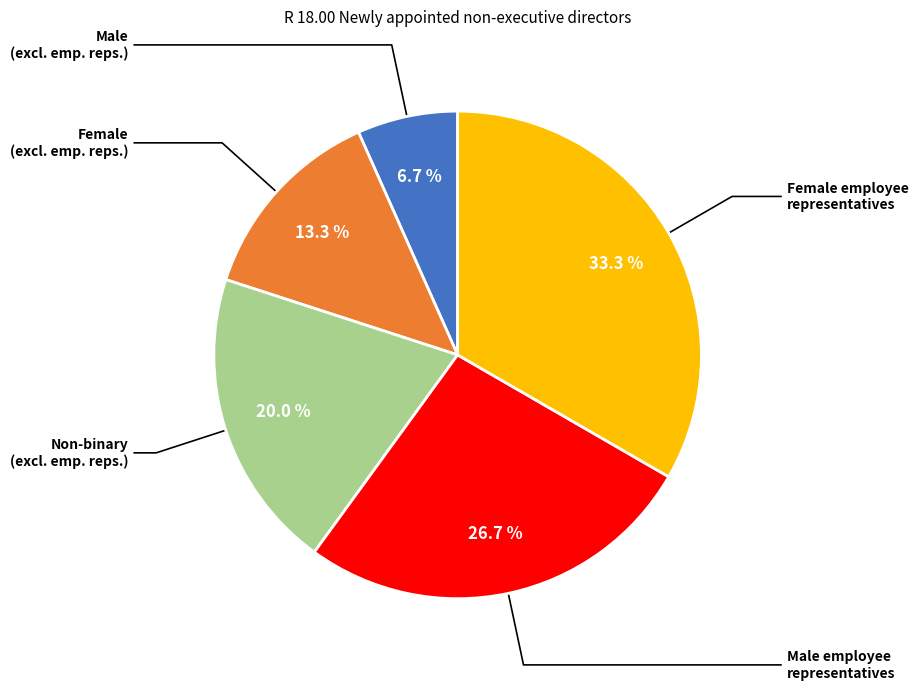

What is the smallest slice in the pie chart?

Male (excluding employee representatives)